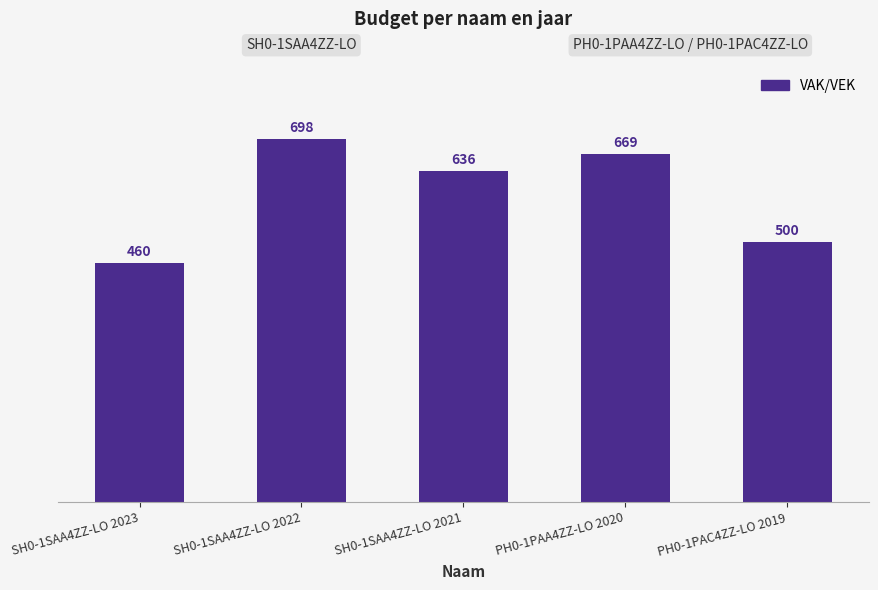

Which category has the highest value across all series?

SH0-1SAA4ZZ-LO 2022